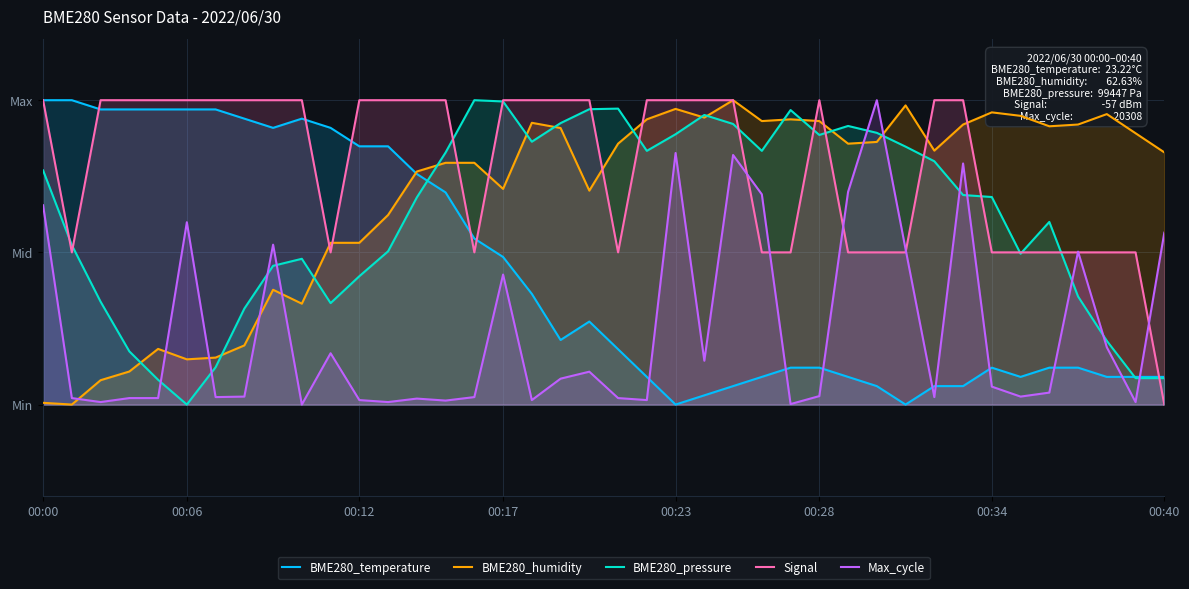

Does the chart display data point markers on the line(s)?

No